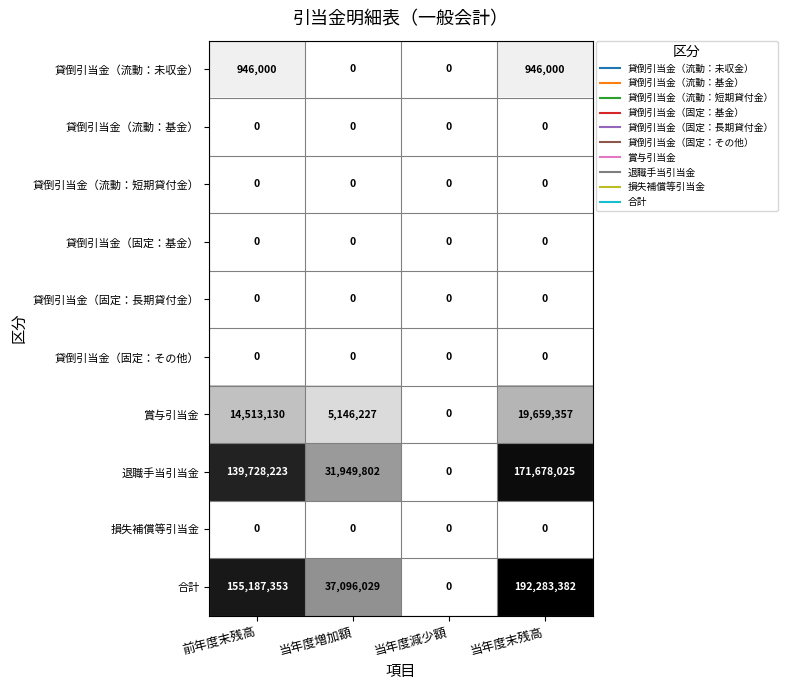

How many categories are shown in the chart?

4